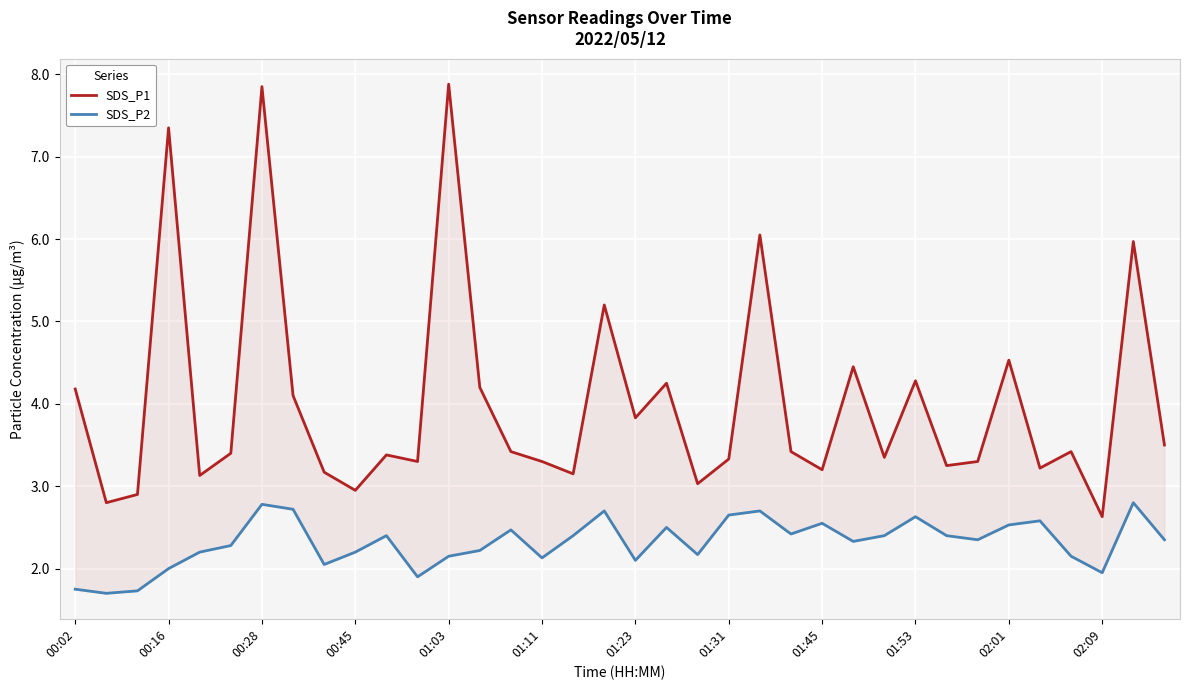

Rank the series at 00:28 from lowest to highest value.

SDS_P2, SDS_P1